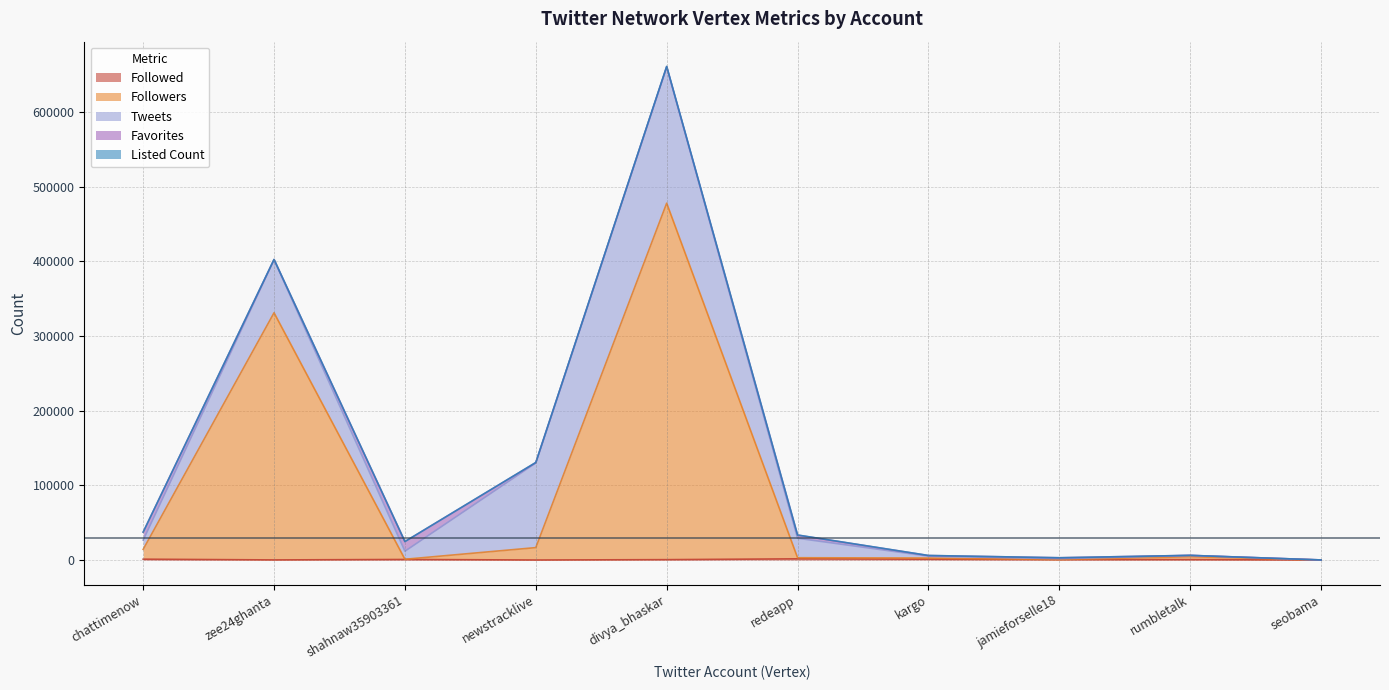

Rank the categories by Followers value from lowest to highest.

seobama, jamieforselle18, shahnaw35903361, redeapp, kargo, rumbletalk, chattimenow, newstracklive, zee24ghanta, divya_bhaskar